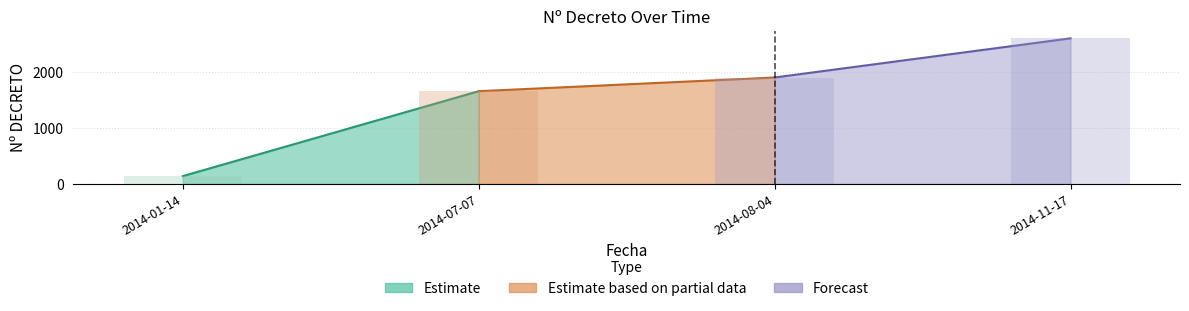

The value at 2014-01-14 is 232. True or false?

False